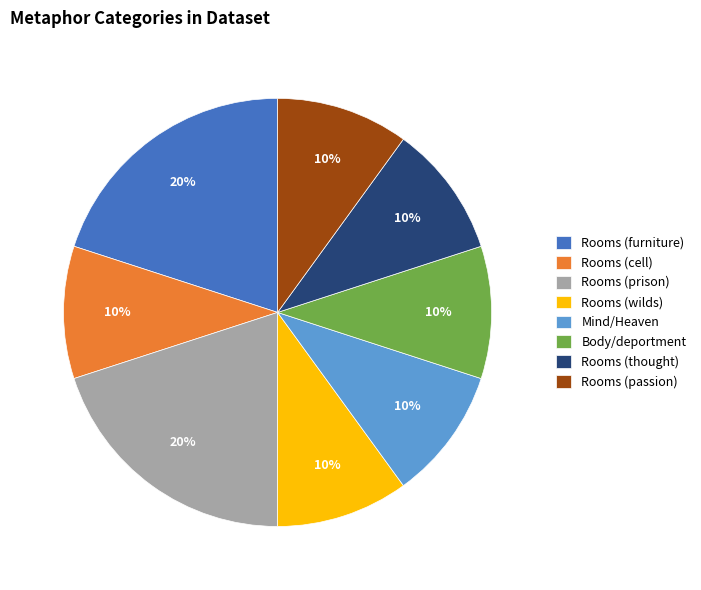

Combined, do Rooms (wilds) and Rooms (furniture) account for over 50%?

No